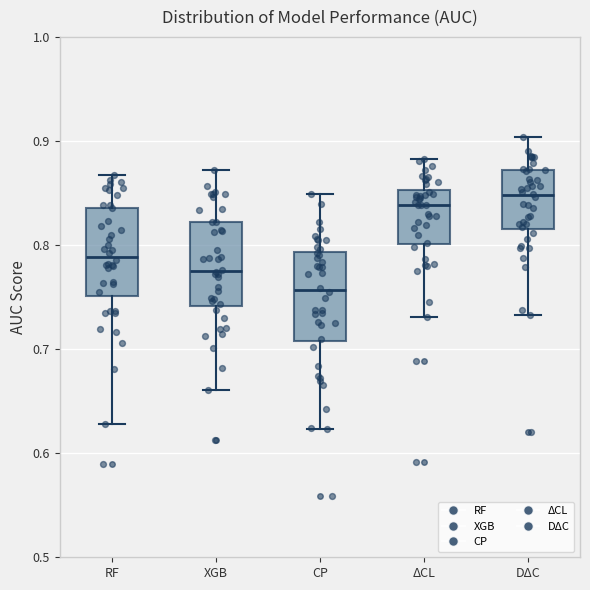

Where is the lower edge of the box for CP on the y-axis? The values are not printed on the chart, so give them approximately, as read against the axis.

0.71